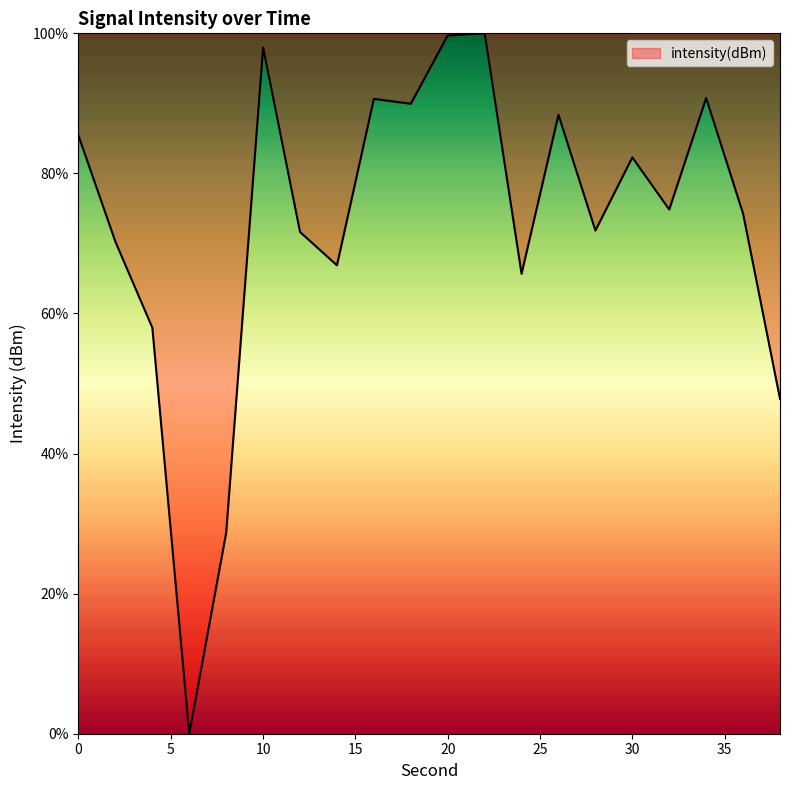

What is the greatest value displayed?

100.0